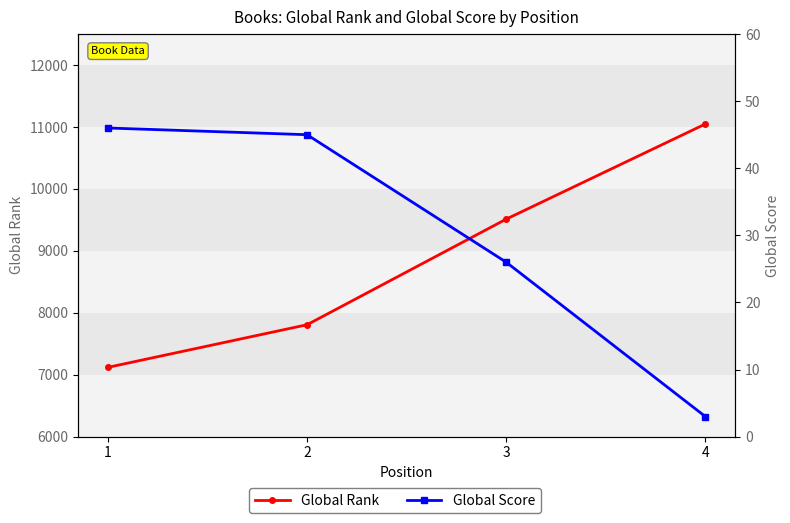

Is it true that Global Rank equals 7119 at 1?

True